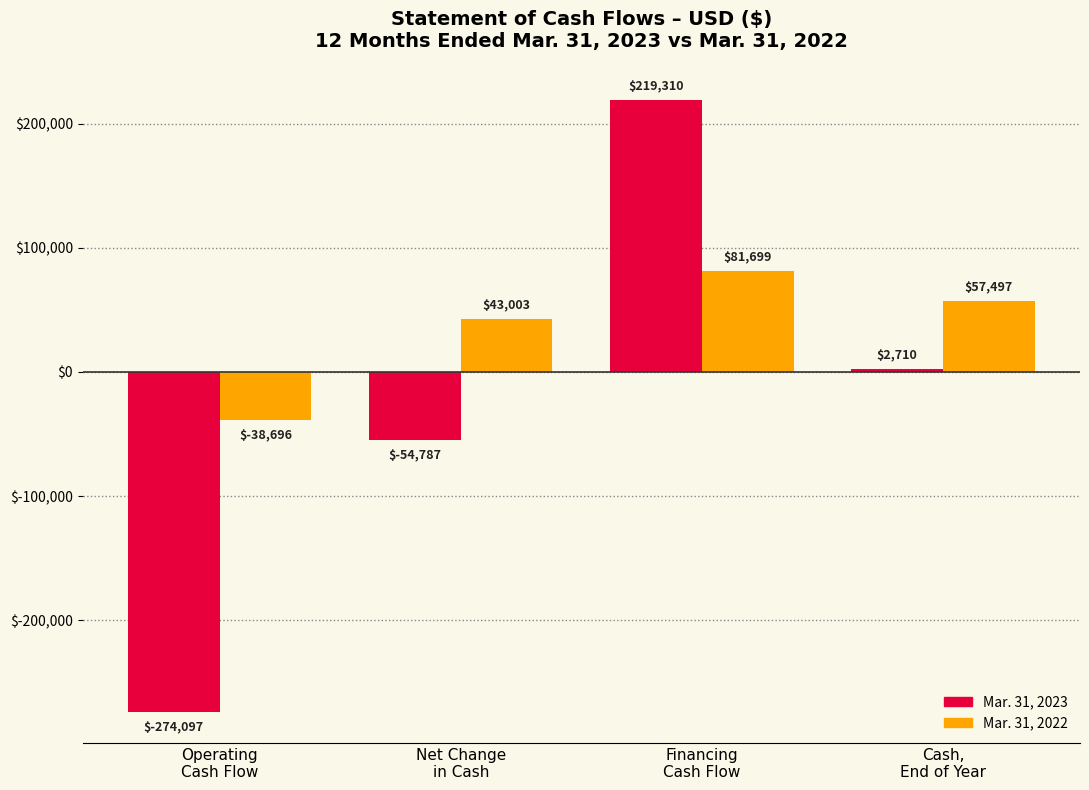

At which category is the sum across all series the highest?

Financing
Cash Flow